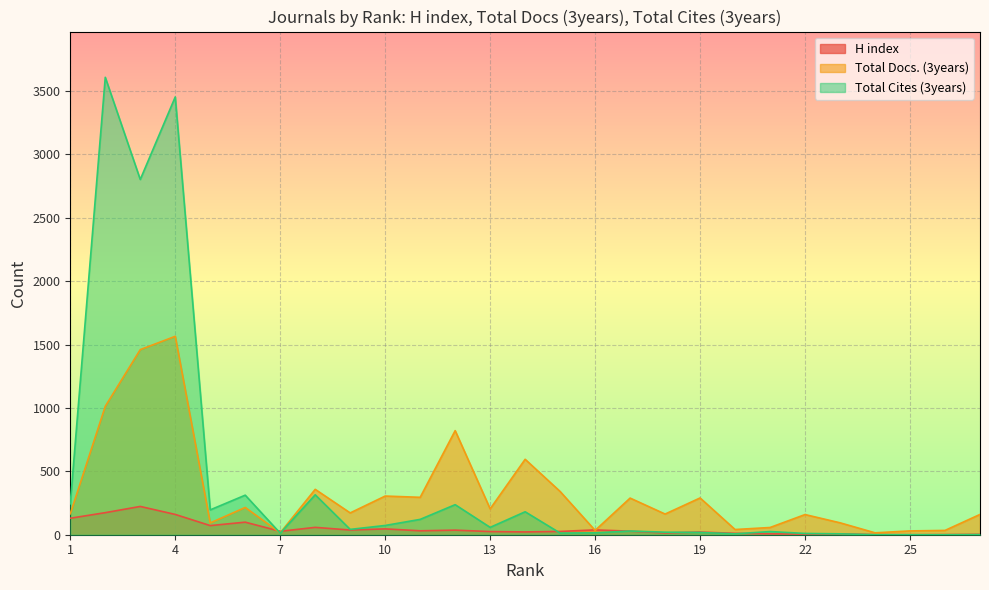

Which label corresponds to the largest value in the chart?

2